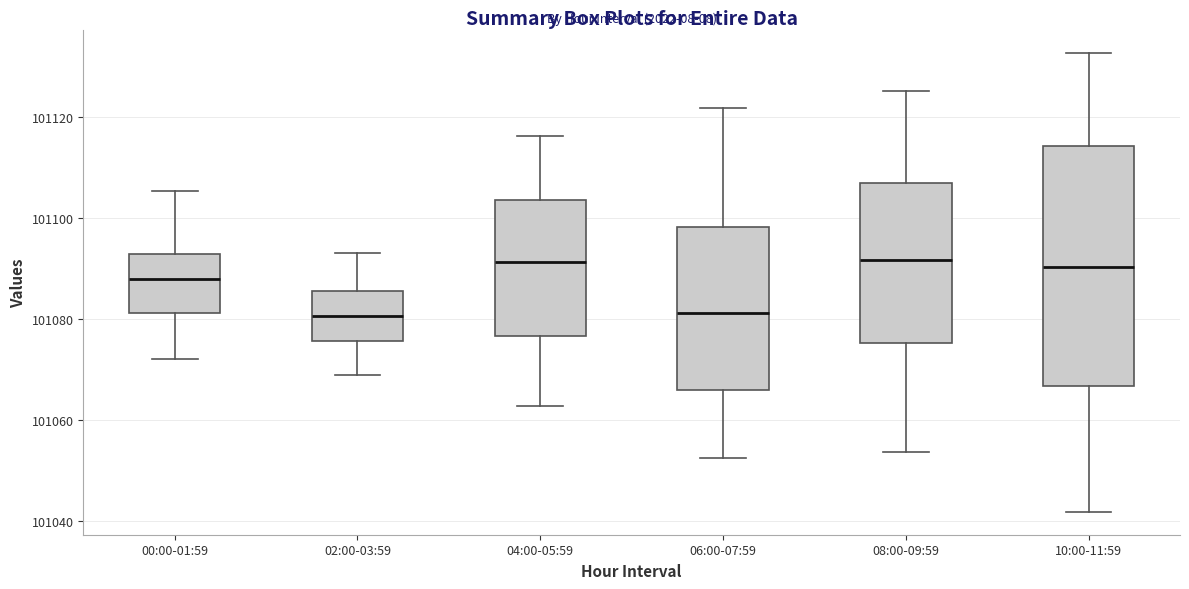

Reading left to right, transcribe this box plot: for each box, give where its median line is, the range the box spans, and where its two whiskers end, as read against the y-axis. The values are not printed on the chart, so give them approximately, as read against the axis.

00:00-01:59: median 101088, box 101082 to 101092, whiskers 101072 to 101106
02:00-03:59: median 101080, box 101076 to 101086, whiskers 101068 to 101094
04:00-05:59: median 101092, box 101076 to 101104, whiskers 101062 to 101116
06:00-07:59: median 101082, box 101066 to 101098, whiskers 101052 to 101122
08:00-09:59: median 101092, box 101076 to 101106, whiskers 101054 to 101126
10:00-11:59: median 101090, box 101066 to 101114, whiskers 101042 to 101132